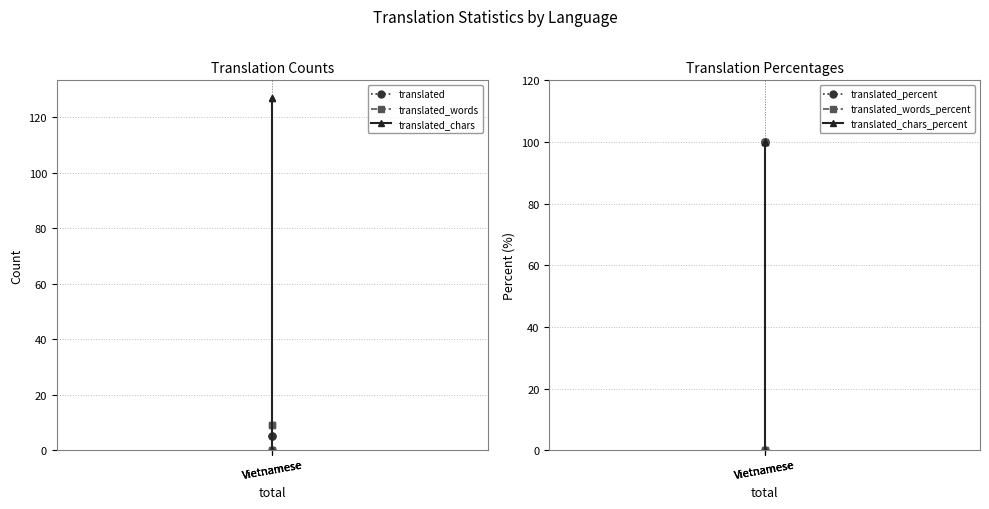

Between Vietnamese and Vietnamese, which series saw the biggest shift?

translated_chars